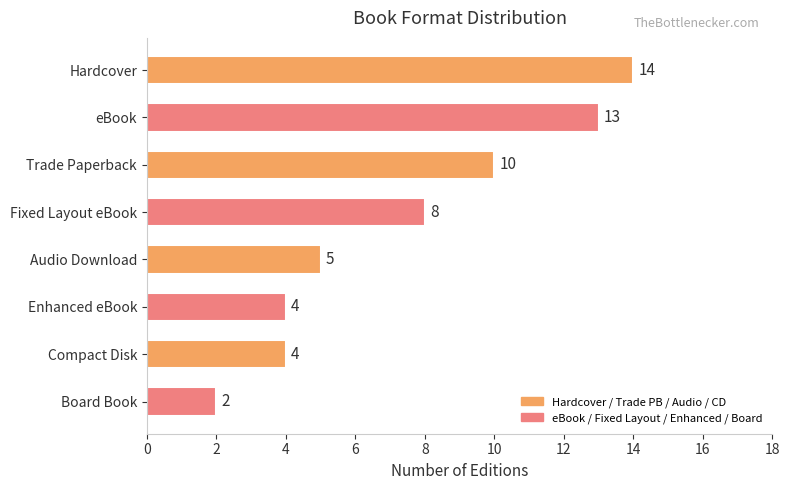

What is the sum of the values at Compact Disk and Enhanced eBook?

8